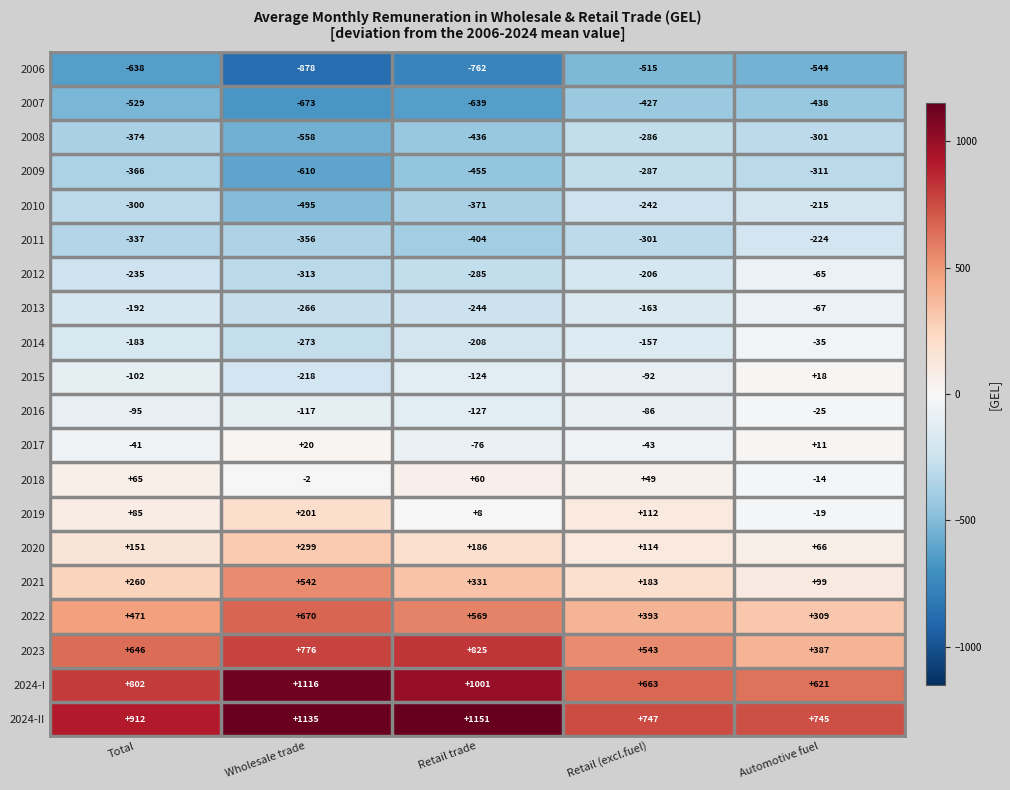

How many values in the 2017 series exceed -41?

2